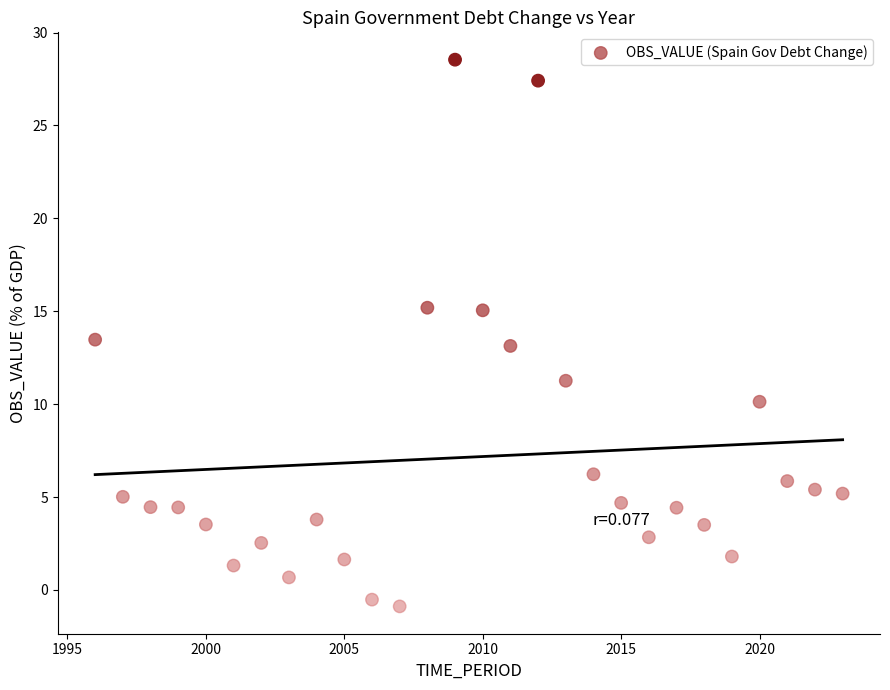

What is the range of X values (max minus min)?

27.0